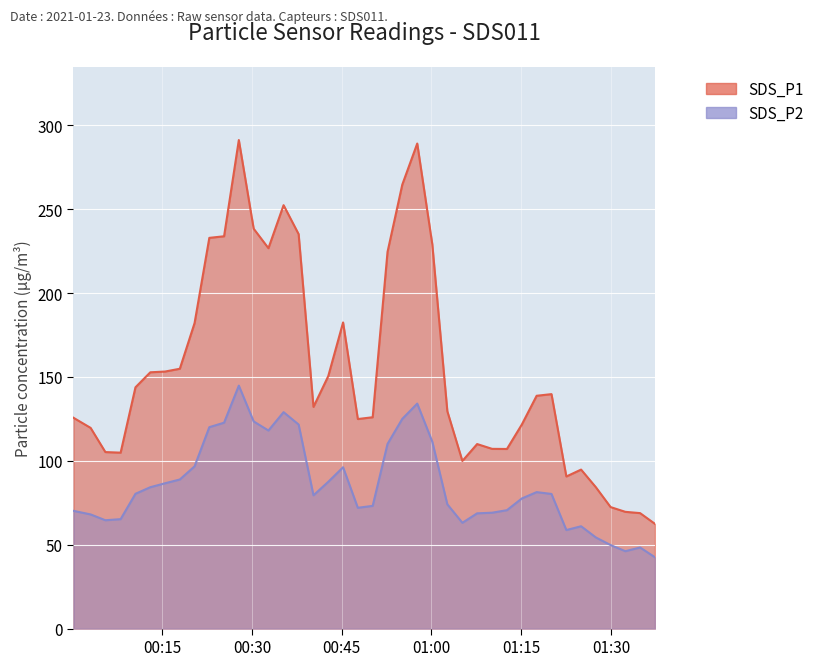

The value of SDS_P2 at 2021/01/23 01:29:57 is 30.0. True or false?

False